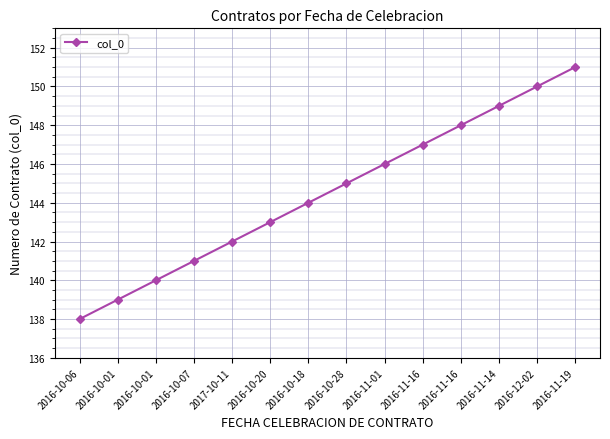

What is the sum of all values?

2023